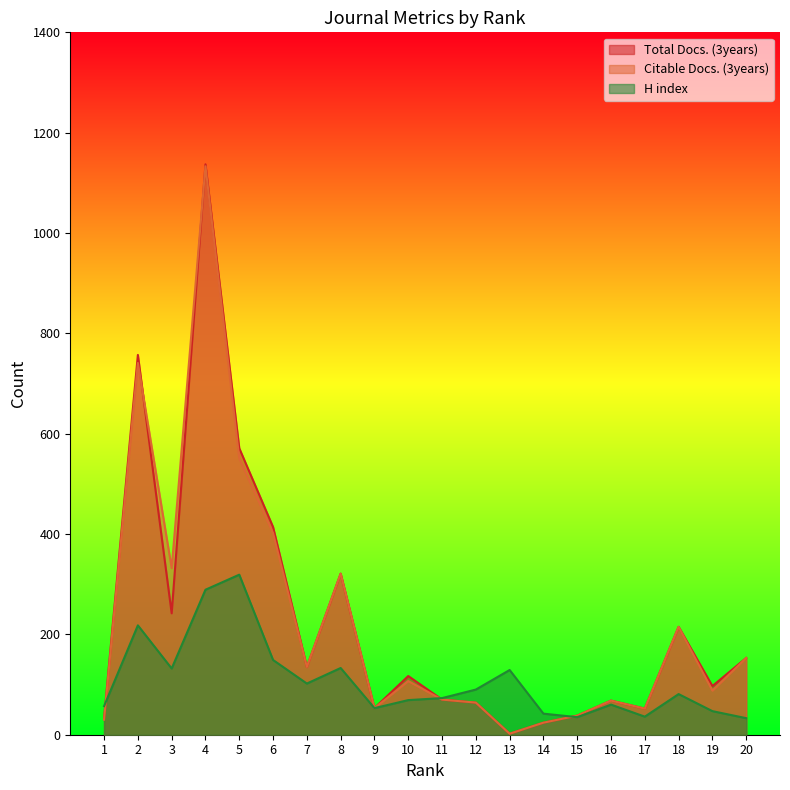

What is the minimum value shown in the chart?

2